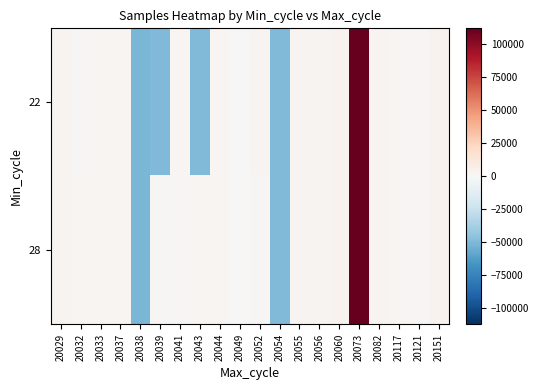

Which has a higher value, 20041 or 20049?

20041